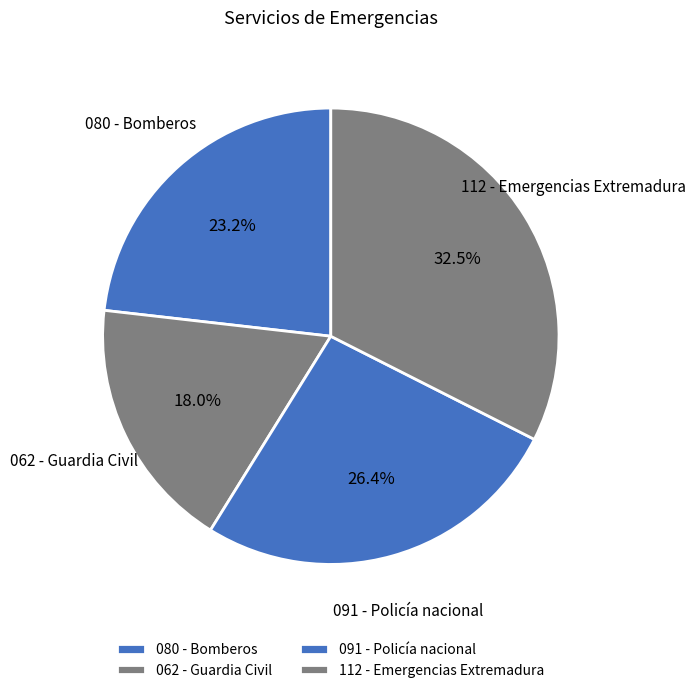

To the nearest percent, what is the combined percentage of 112 - Emergencias Extremadura and 091 - Policía nacional?

59%